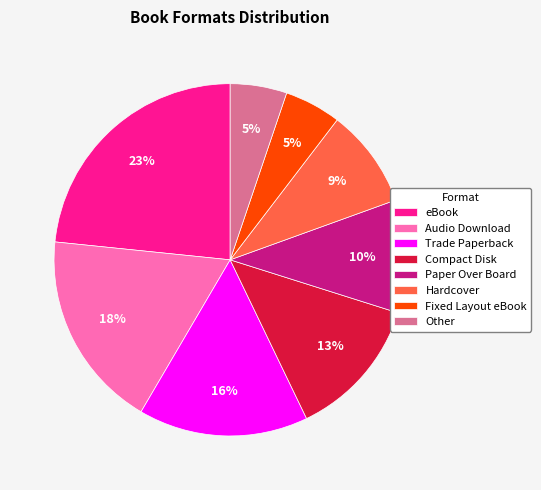

Is there any slice that represents more than half of the pie?

No